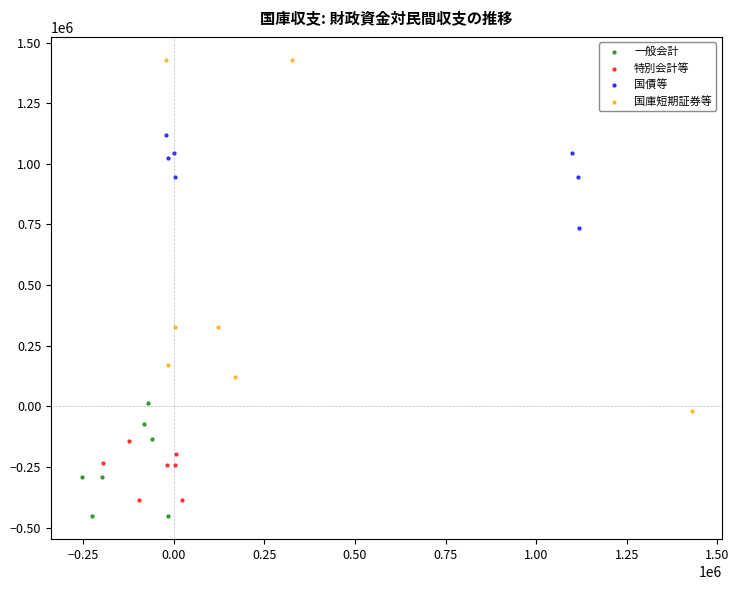

What are all the series names shown in the legend?

一般会計, 特別会計等, 国債等, 国庫短期証券等